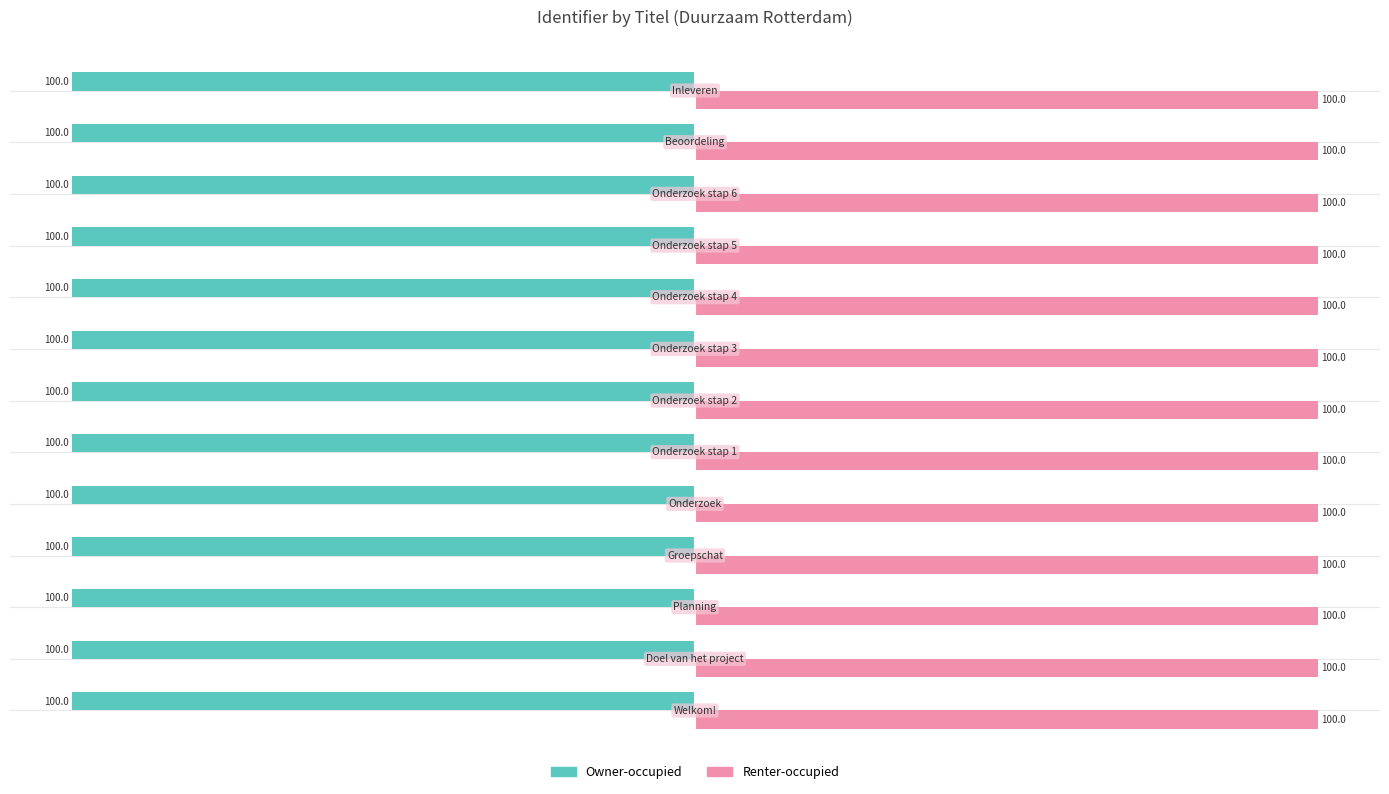

Which series has the largest total across all categories?

Renter-occupied